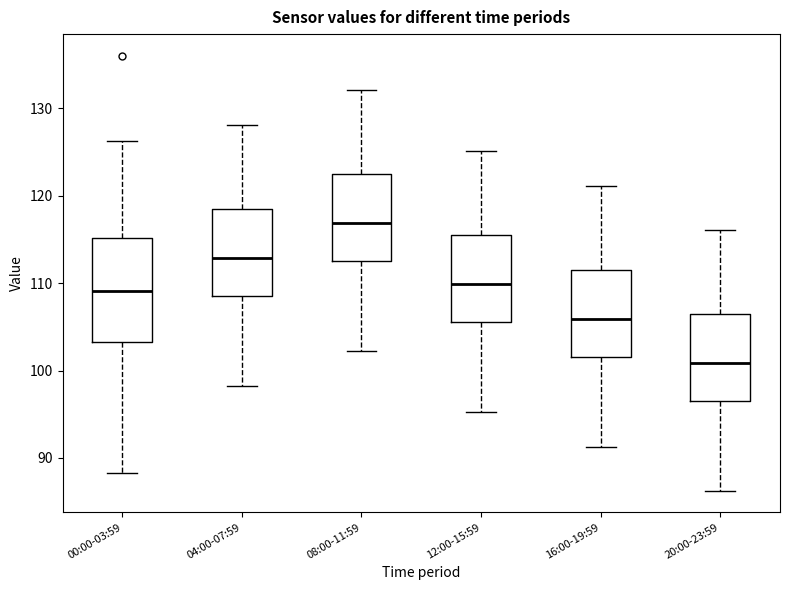

Reading left to right, transcribe this box plot: for each box, give where its median line is, the range the box spans, and where its two whiskers end, as read against the y-axis. The values are not printed on the chart, so give them approximately, as read against the axis.

00:00-03:59: median 109, box 103 to 115, whiskers 88 to 126
04:00-07:59: median 113, box 109 to 118, whiskers 98 to 128
08:00-11:59: median 117, box 113 to 122, whiskers 102 to 132
12:00-15:59: median 110, box 106 to 115, whiskers 95 to 125
16:00-19:59: median 106, box 102 to 111, whiskers 91 to 121
20:00-23:59: median 101, box 97 to 106, whiskers 86 to 116